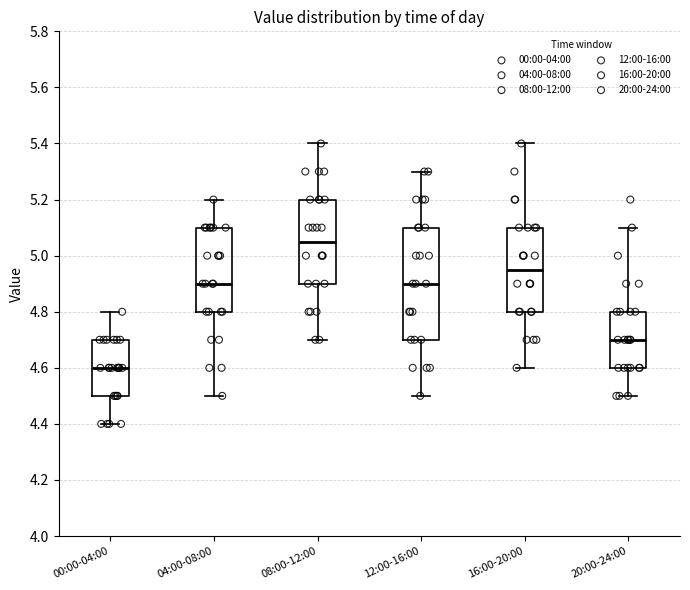

Reading left to right, transcribe this box plot: for each box, give where its median line is, the range the box spans, and where its two whiskers end, as read against the y-axis. The values are not printed on the chart, so give them approximately, as read against the axis.

00:00-04:00: median 4.60, box 4.50 to 4.70, whiskers 4.40 to 4.80
04:00-08:00: median 4.90, box 4.80 to 5.10, whiskers 4.50 to 5.20
08:00-12:00: median 5.06, box 4.90 to 5.20, whiskers 4.70 to 5.40
12:00-16:00: median 4.90, box 4.70 to 5.10, whiskers 4.50 to 5.30
16:00-20:00: median 4.96, box 4.80 to 5.10, whiskers 4.60 to 5.40
20:00-24:00: median 4.70, box 4.60 to 4.80, whiskers 4.50 to 5.10